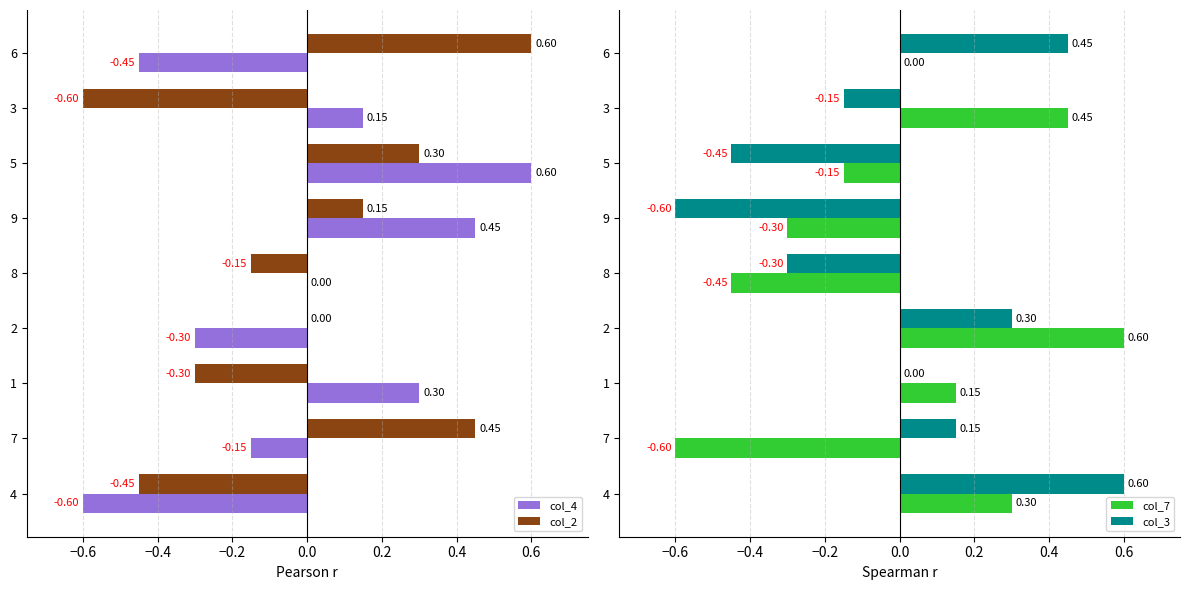

What is the sum of the col_4 values at 8 and 4?

-0.6